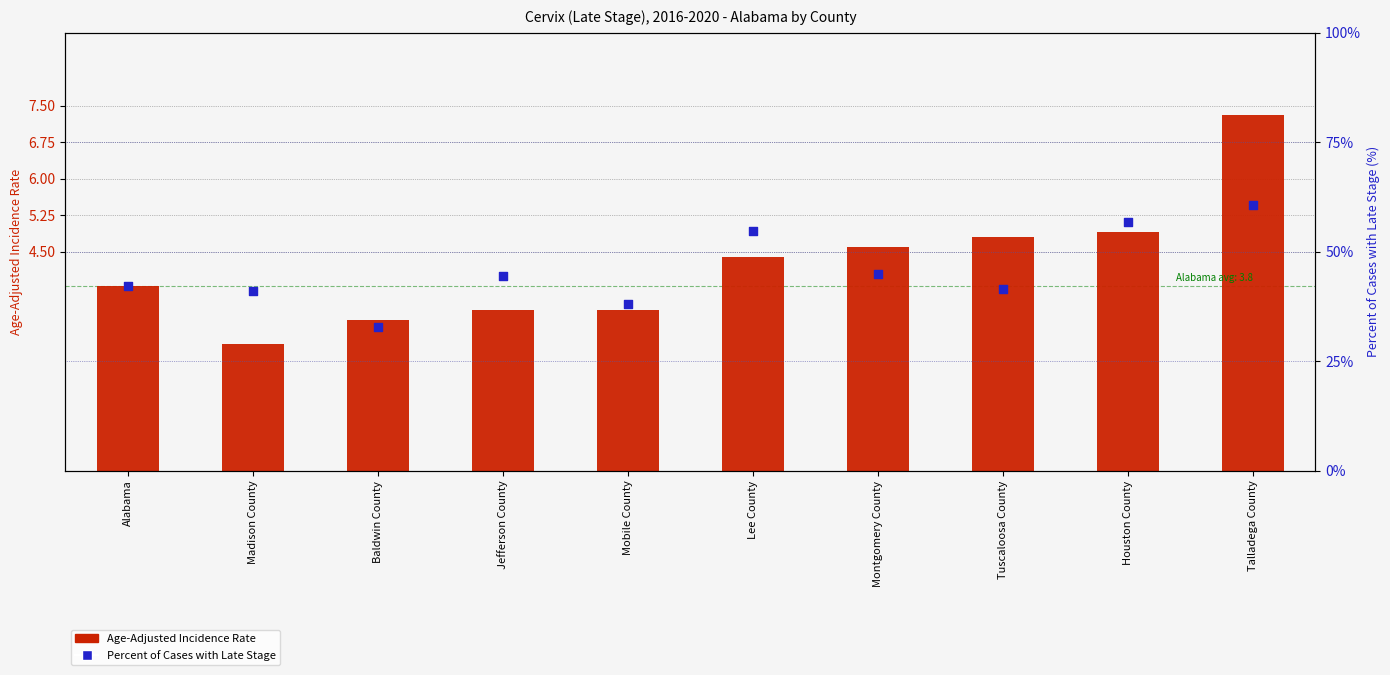

Which series reaches the maximum Y coordinate?

Percent of Cases with Late Stage